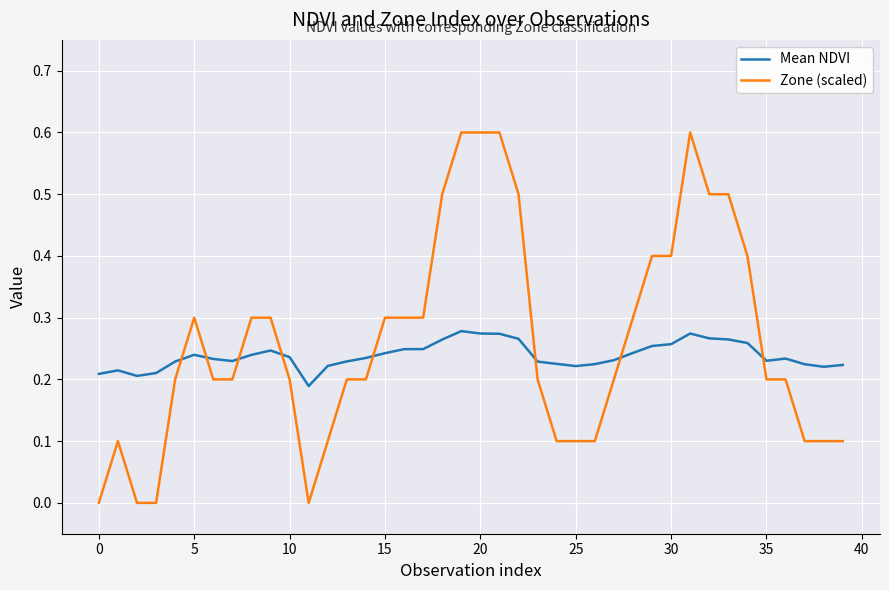

What is the difference between the maximum and minimum values in the Zone (scaled) series?

0.6